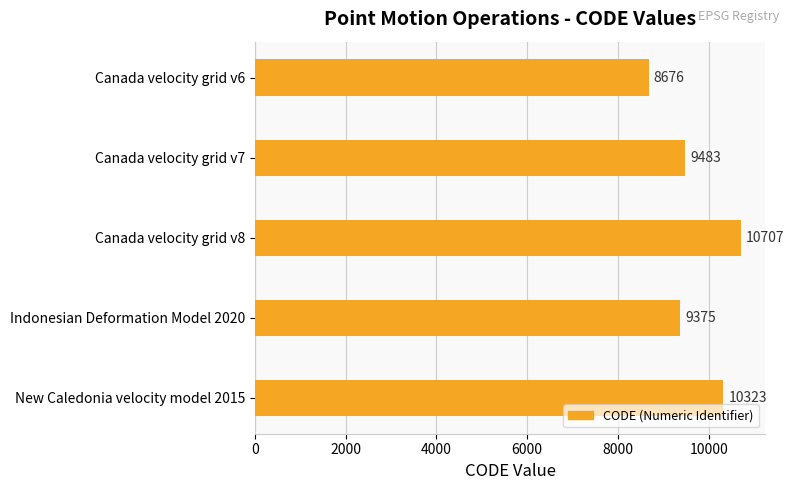

Reading top to bottom, list all the values displayed in this chart.

Canada velocity grid v6=8676	Canada velocity grid v7=9483	Canada velocity grid v8=10707	Indonesian Deformation Model 2020=9375	New Caledonia velocity model 2015=10323